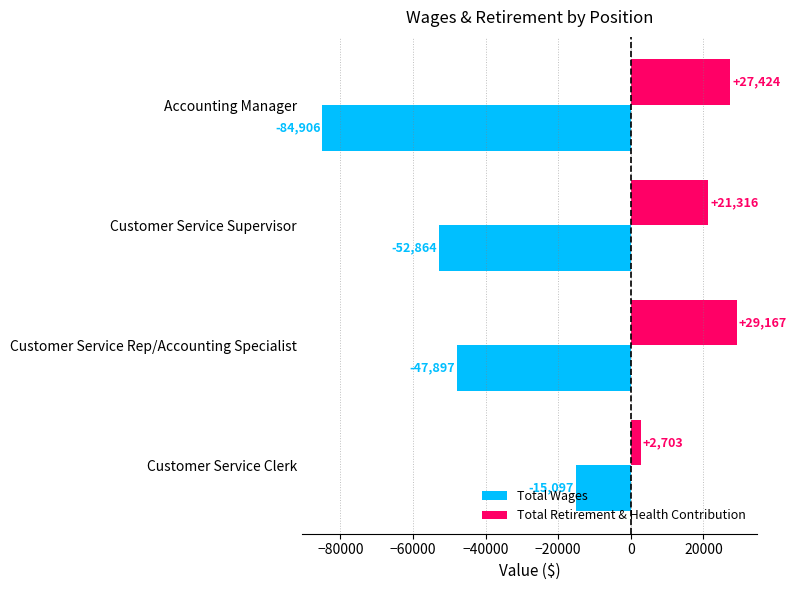

The Total Retirement & Health Contribution series shows 27424 at Accounting Manager. True or false?

True